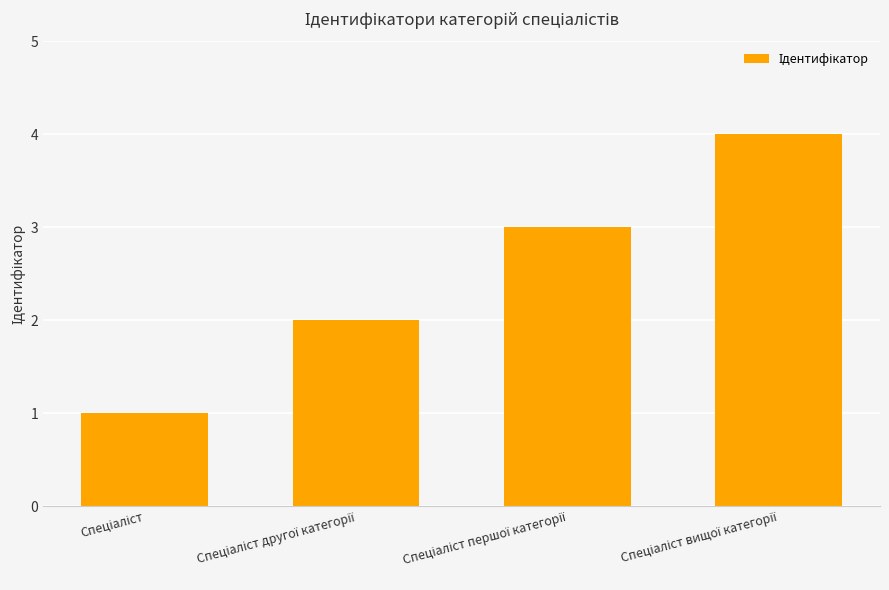

What is the difference between the maximum and minimum values?

3